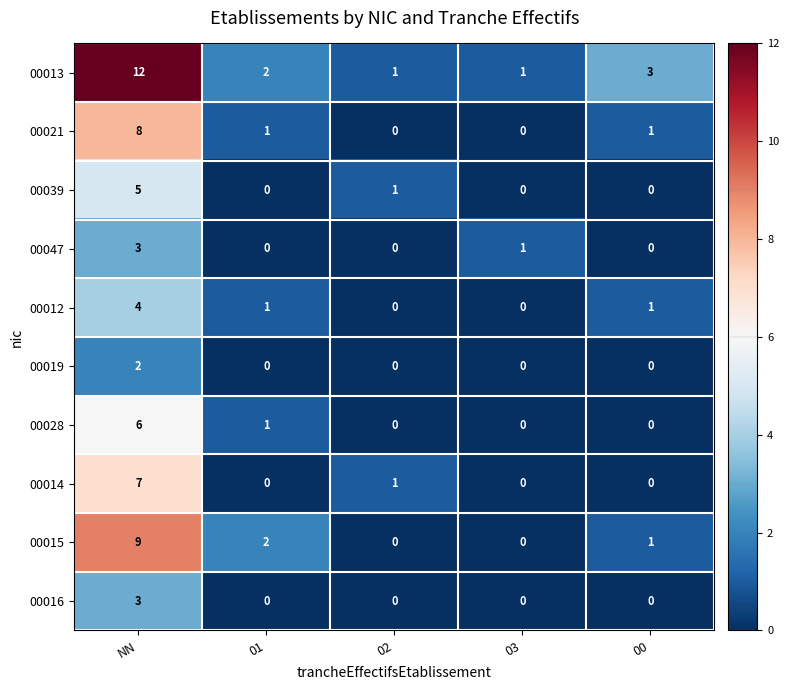

How many 00047 values are between 0 and 1?

4